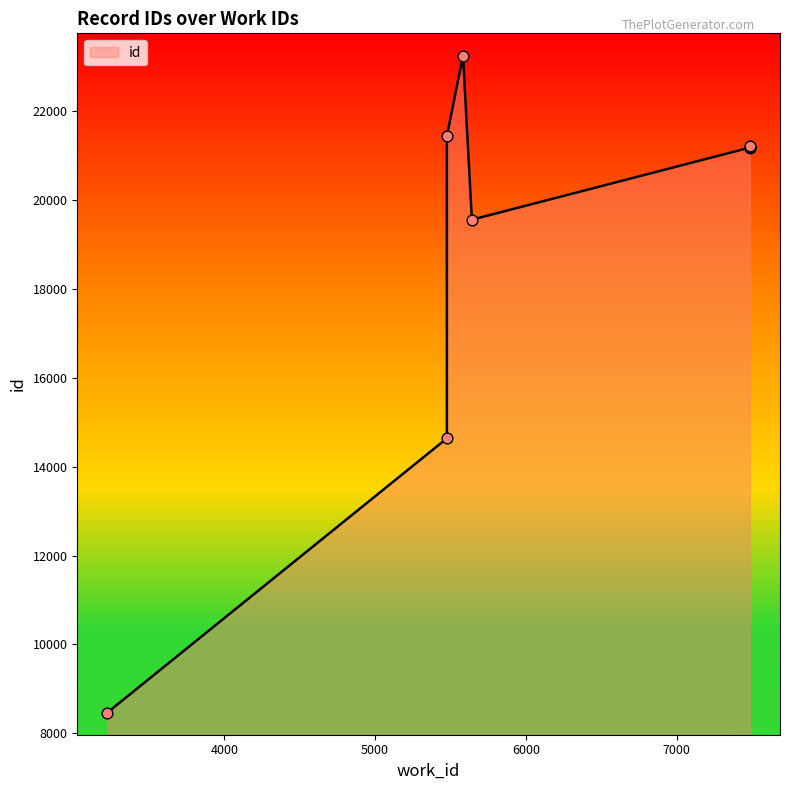

What is the change in value from 7486 to 7486?

+16